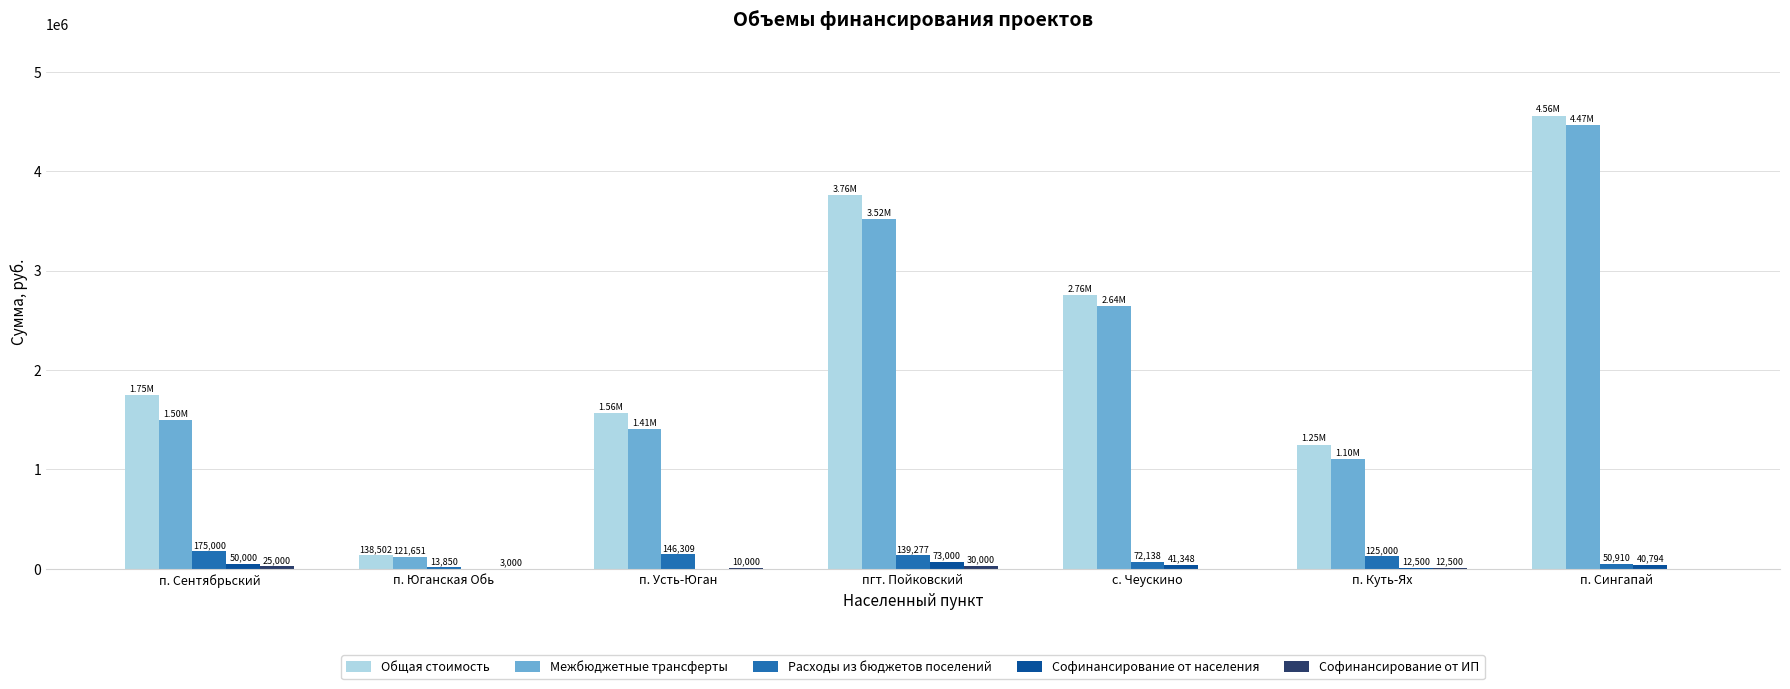

Which category has the highest value across all series?

п. Сингапай